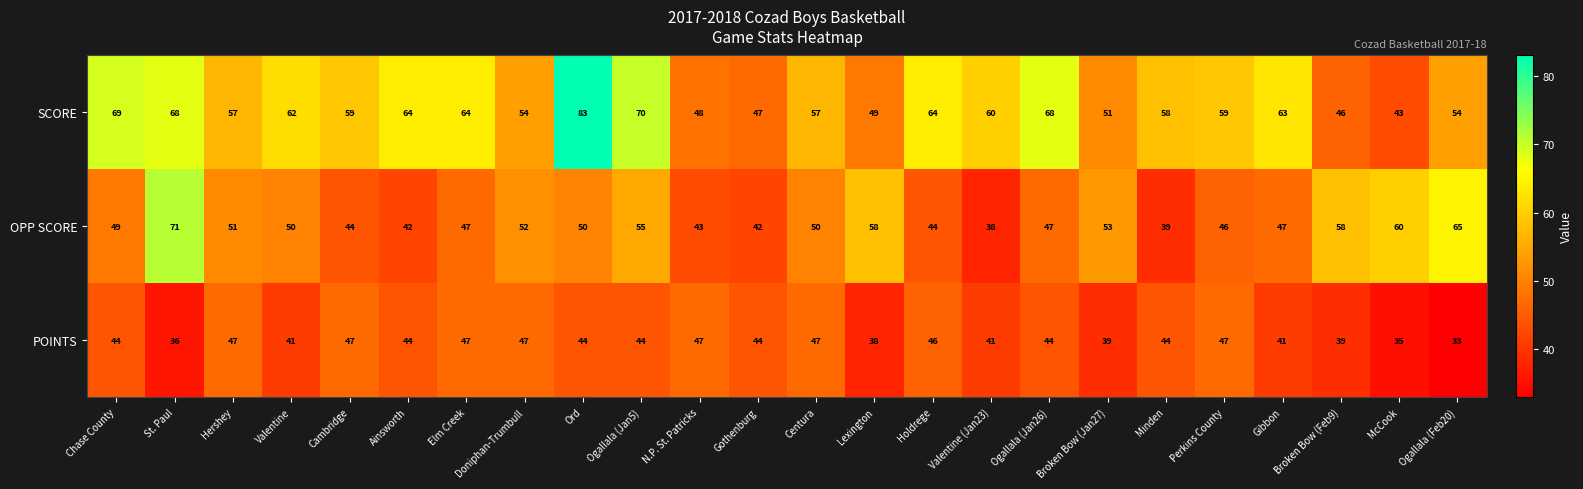

Is it true that POINTS equals 22 at Elm Creek?

False